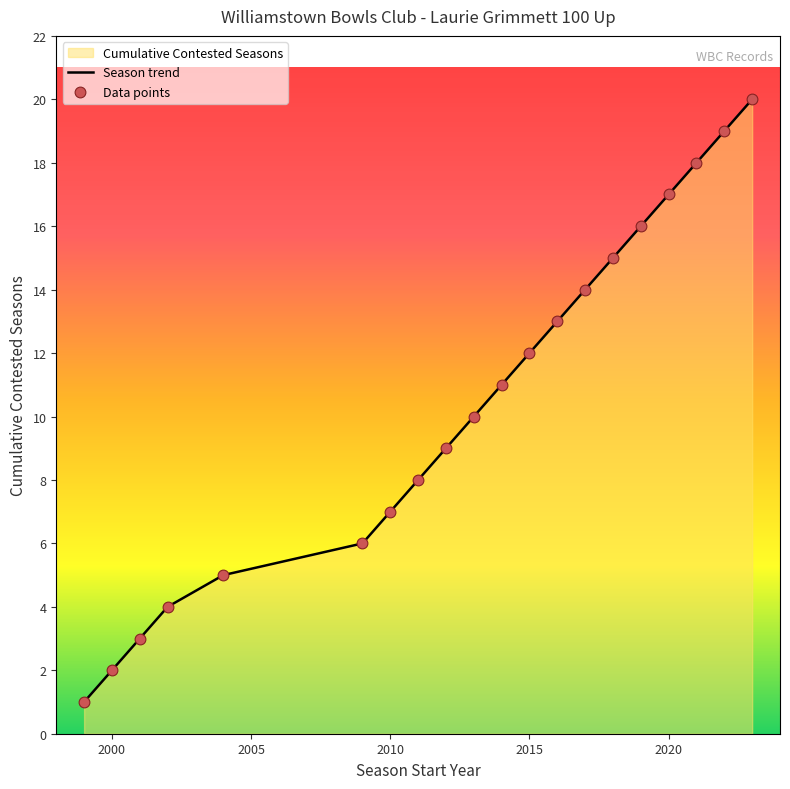

What is the maximum value for Season trend?

20.0